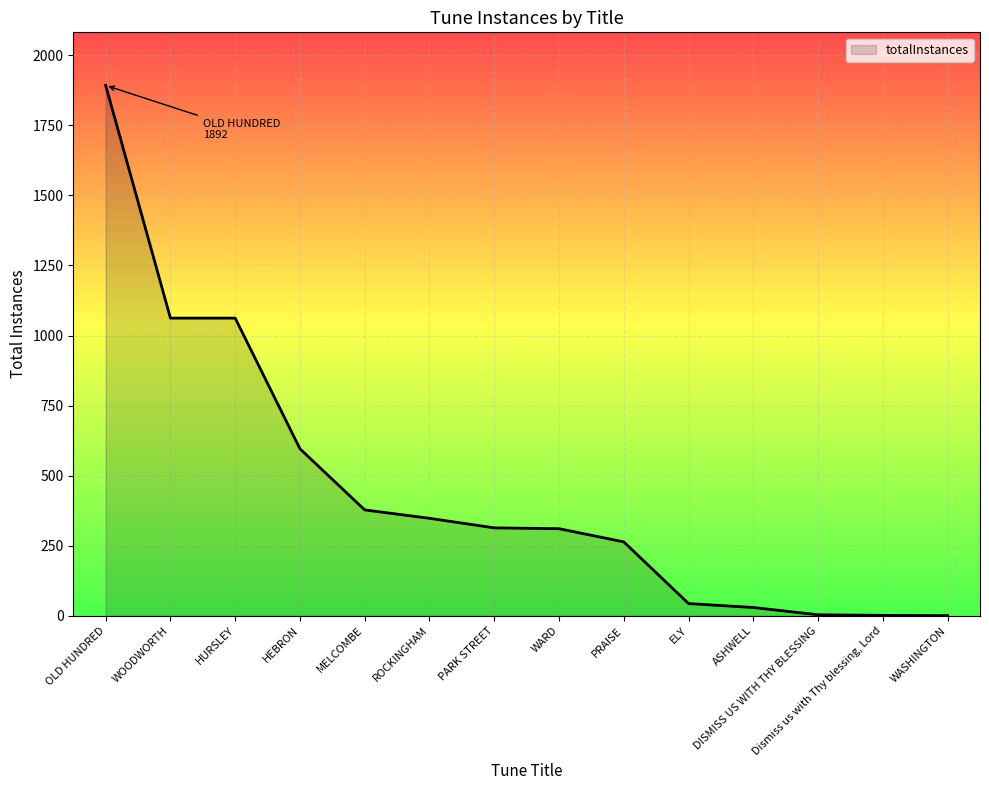

Which label corresponds to the largest value in the chart?

OLD HUNDRED